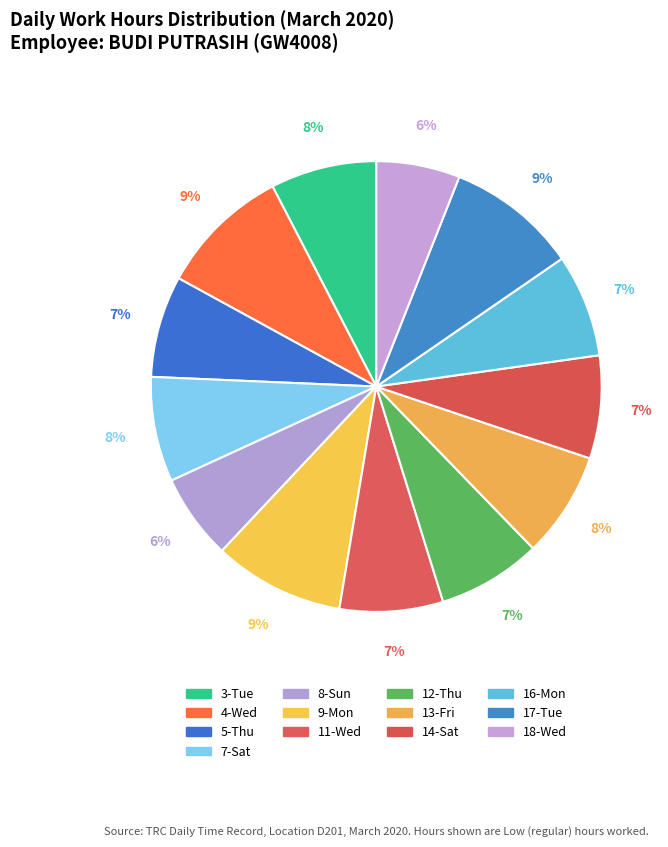

What portion of the pie excludes 12-Thu?

92.5%